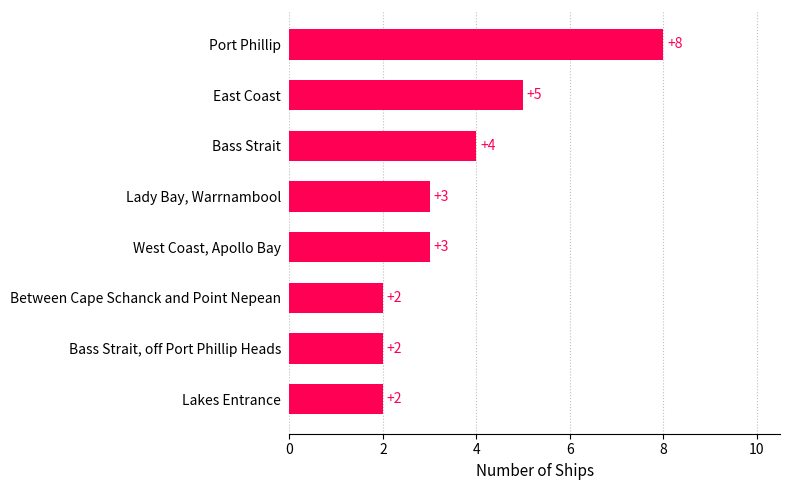

Approximately how many times larger is the value at Bass Strait, off Port Phillip Heads compared to East Coast?

0.4